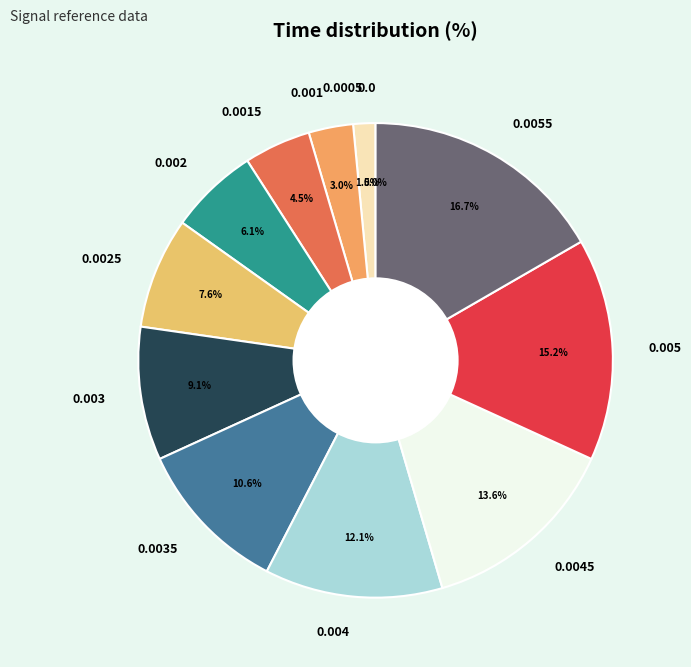

To the nearest percent, what percentage of the pie is 0.0005?

2%